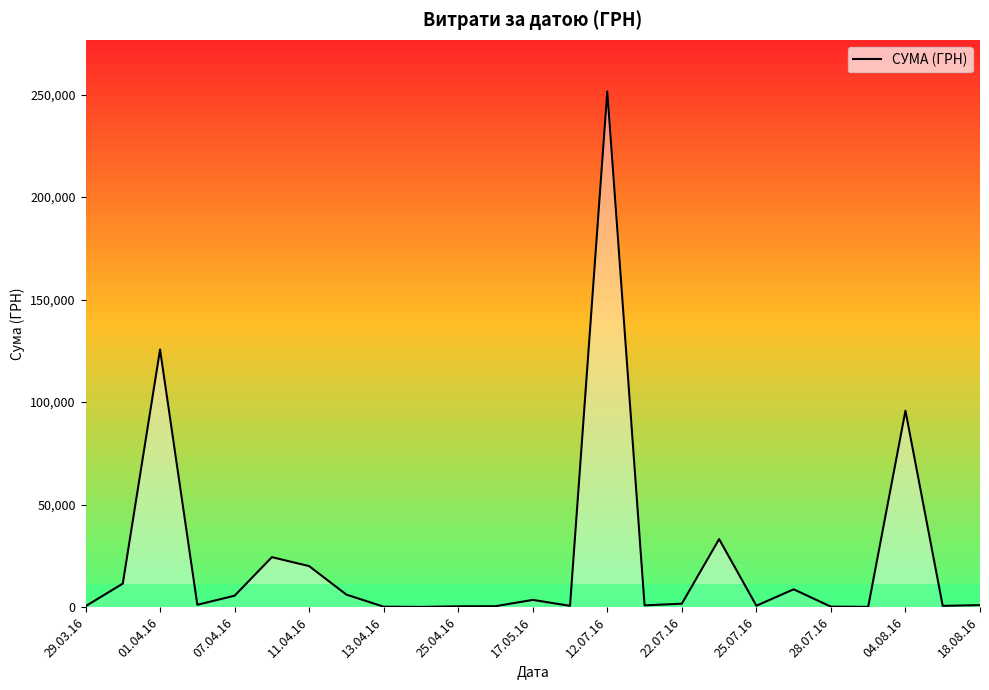

What is the greatest value displayed?

251569.3